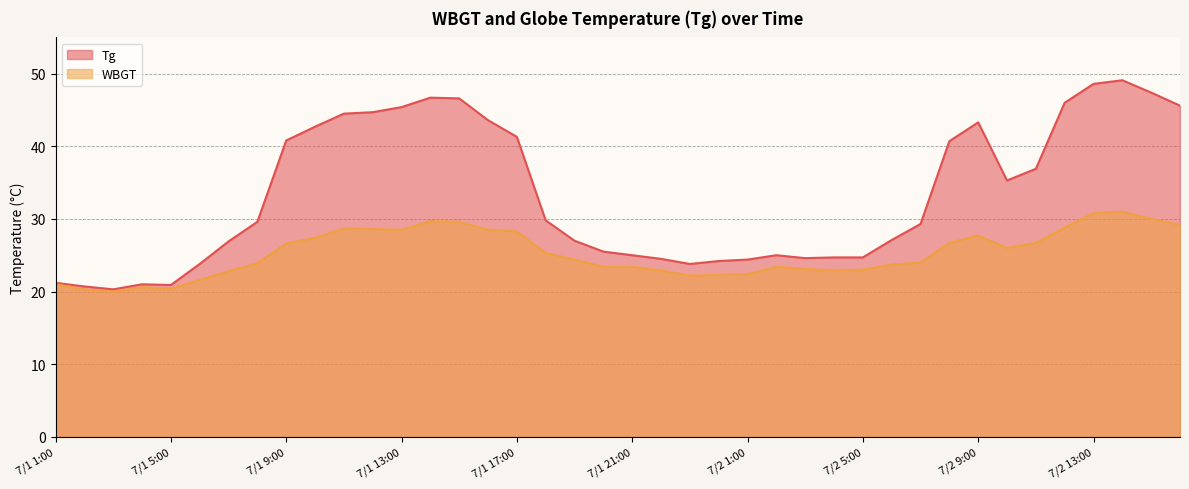

True or false: Tg and WBGT cross at least once.

False